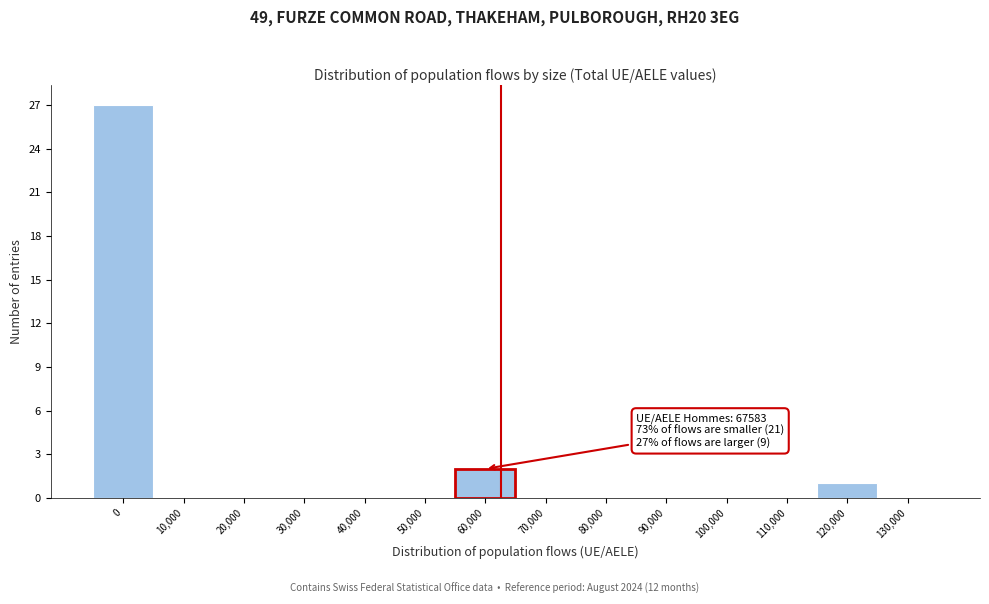

Reading left to right, transcribe all the data shown in this chart.

0=27	10,000=0	20,000=0	30,000=0	40,000=0	50,000=0	70,000=0	80,000=0	90,000=0	100,000=0	110,000=0	120,000=1	130,000=0